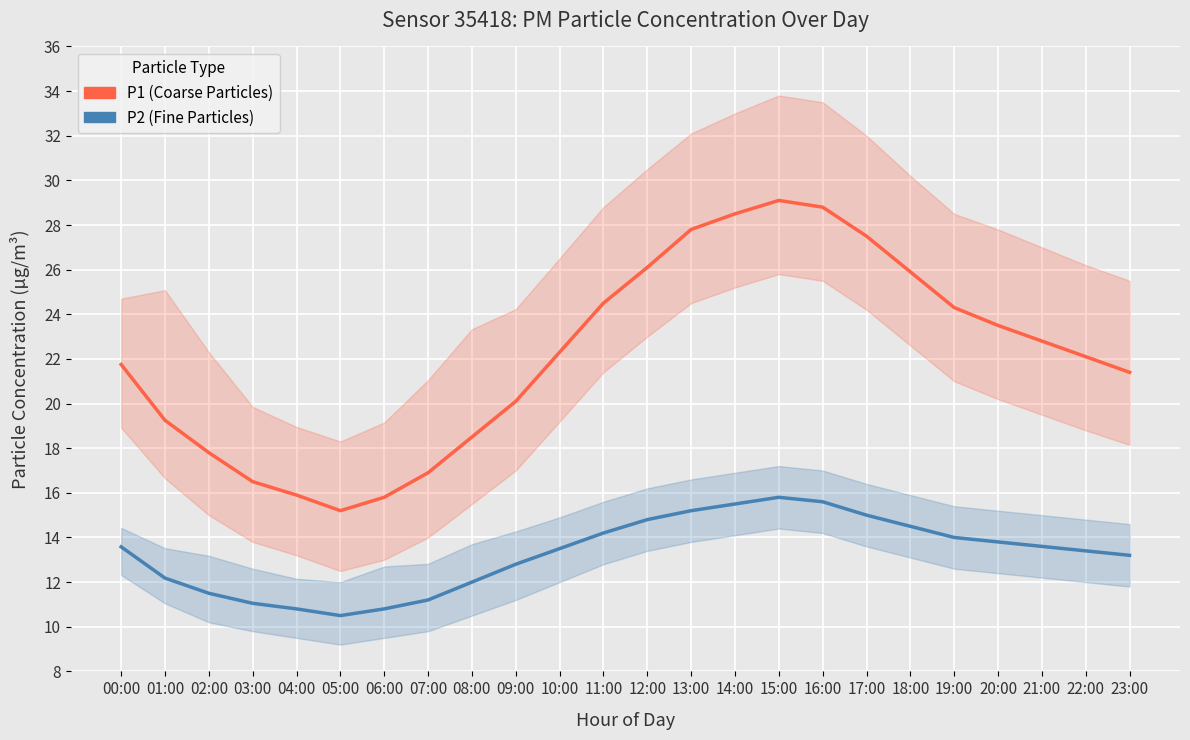

True or false: P1 (Coarse Particles) has more than 0 points higher than both neighbors.

True